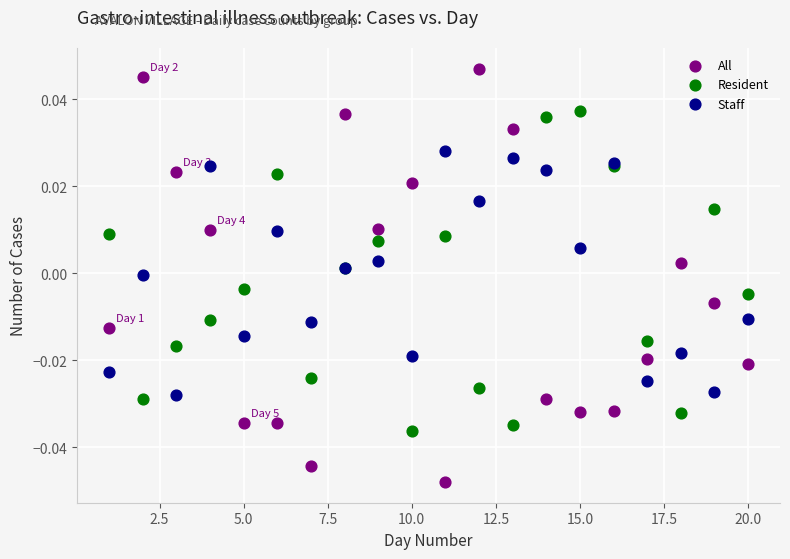

Which series contains the highest Y value?

All